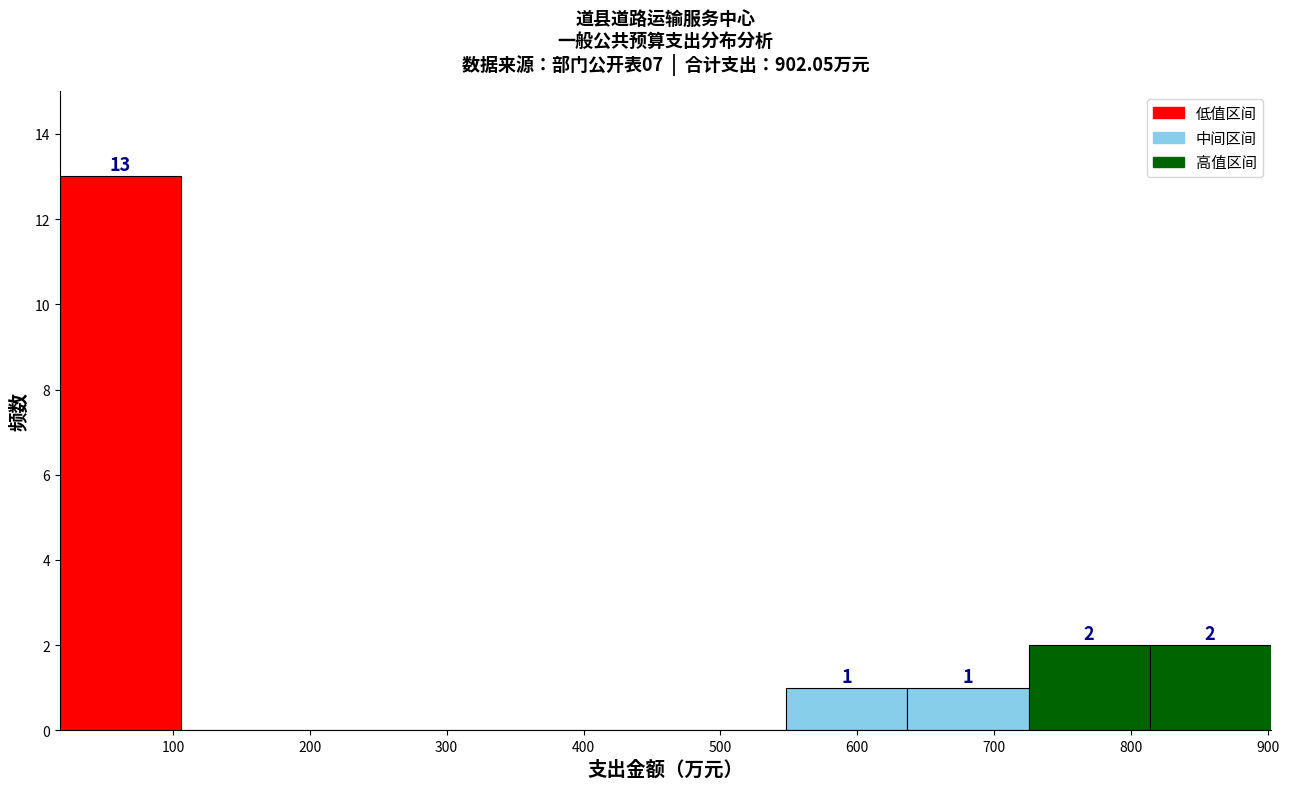

Over which range of the x-axis is the bar tallest?

20 to 110